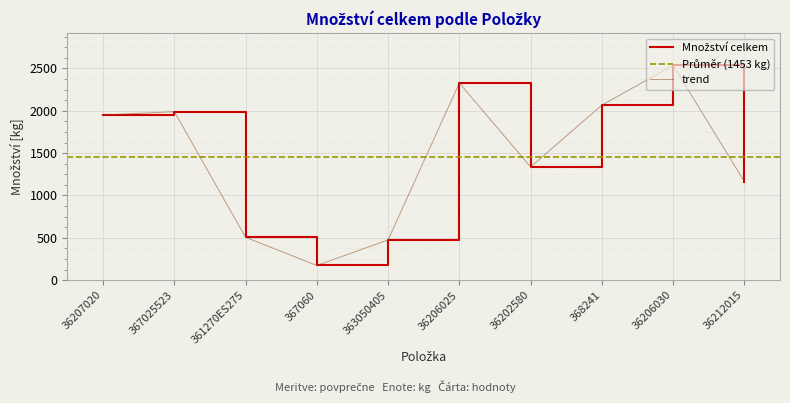

What is the change in value from 367025523 to 368241?

+77